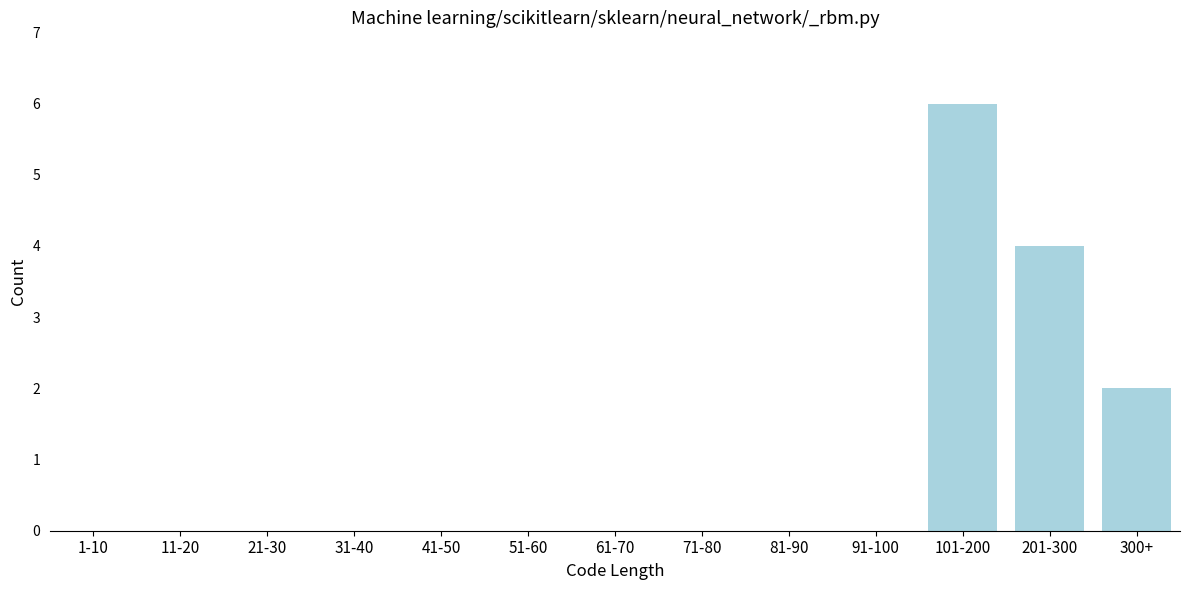

Reading left to right, what are all the values shown in this chart?

1-10=0	11-20=0	21-30=0	31-40=0	41-50=0	51-60=0	61-70=0	71-80=0	81-90=0	91-100=0	101-200=6	201-300=4	300+=2